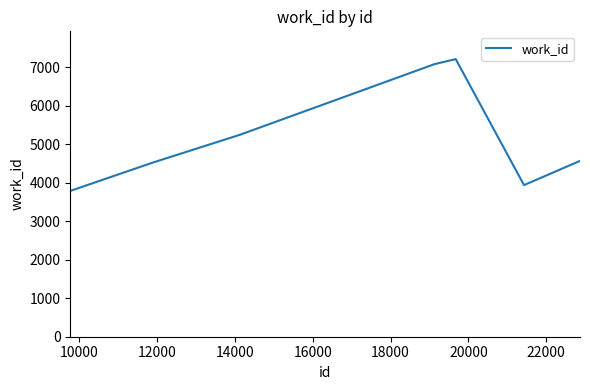

Is this an area chart (filled region under the line)?

No